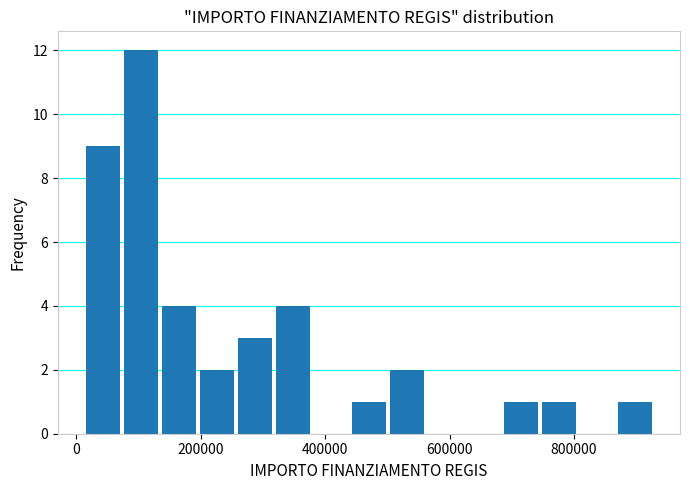

Read against the x-axis, roughly where is the centre of the tallest bar?

100000